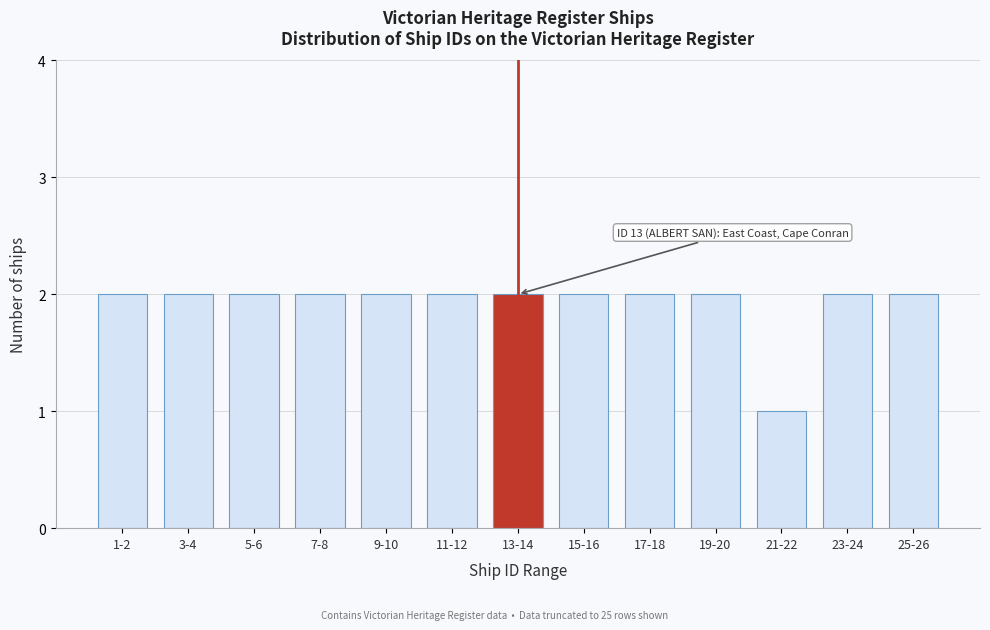

Reading left to right, transcribe all the data shown in this chart.

1-2=2	3-4=2	5-6=2	7-8=2	9-10=2	11-12=2	13-14=2	15-16=2	17-18=2	19-20=2	21-22=1	23-24=2	25-26=2